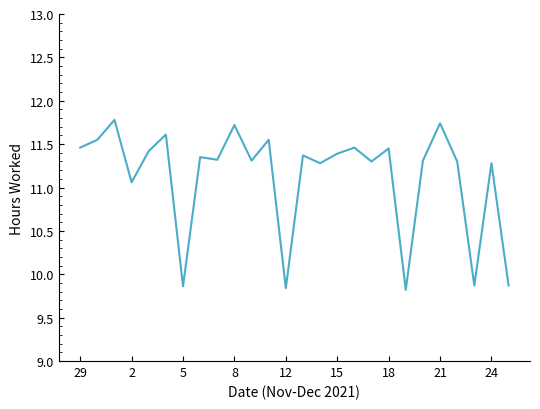

What is the greatest value displayed?

11.8